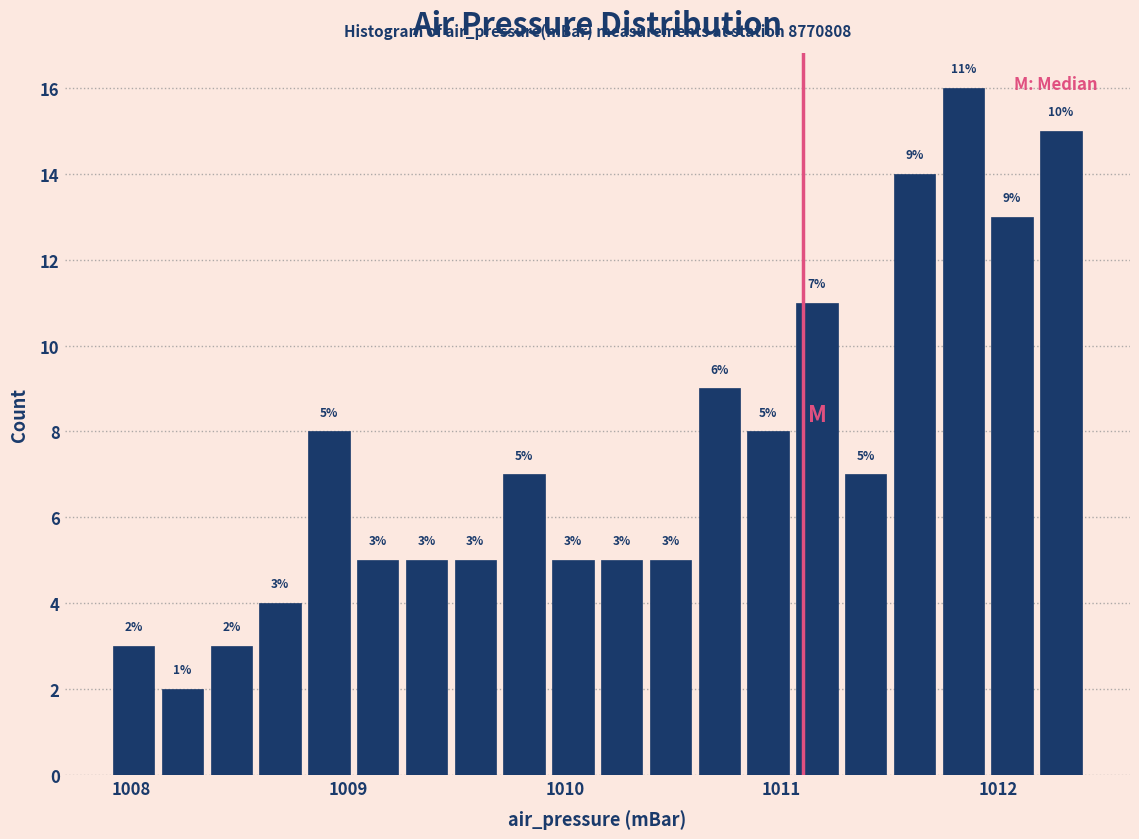

Read against the x-axis, roughly where is the centre of the tallest bar?

1011.8